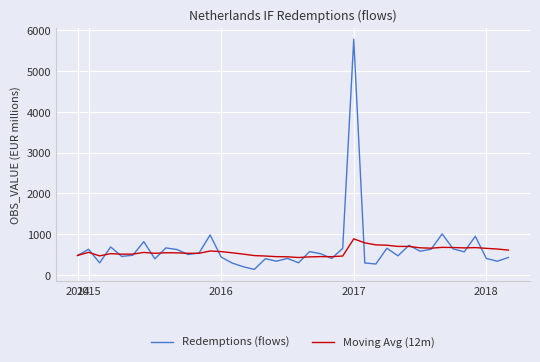

What is the lowest value of the Moving Avg (12m) series?

432